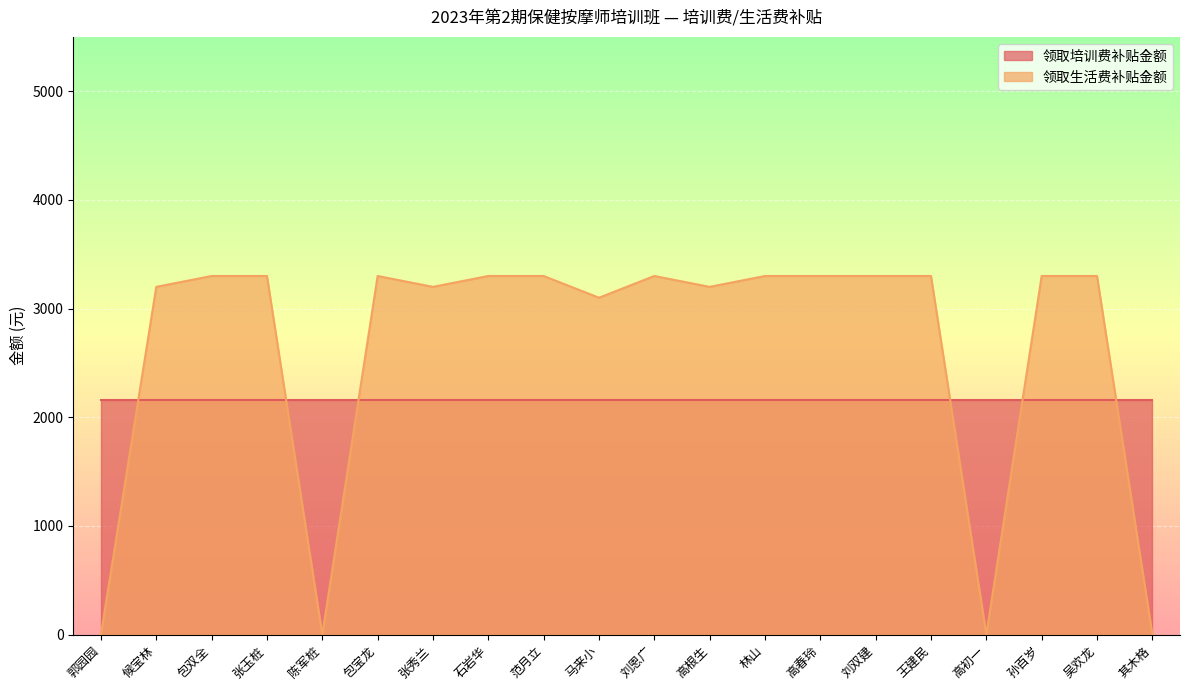

What is the average value?

2615